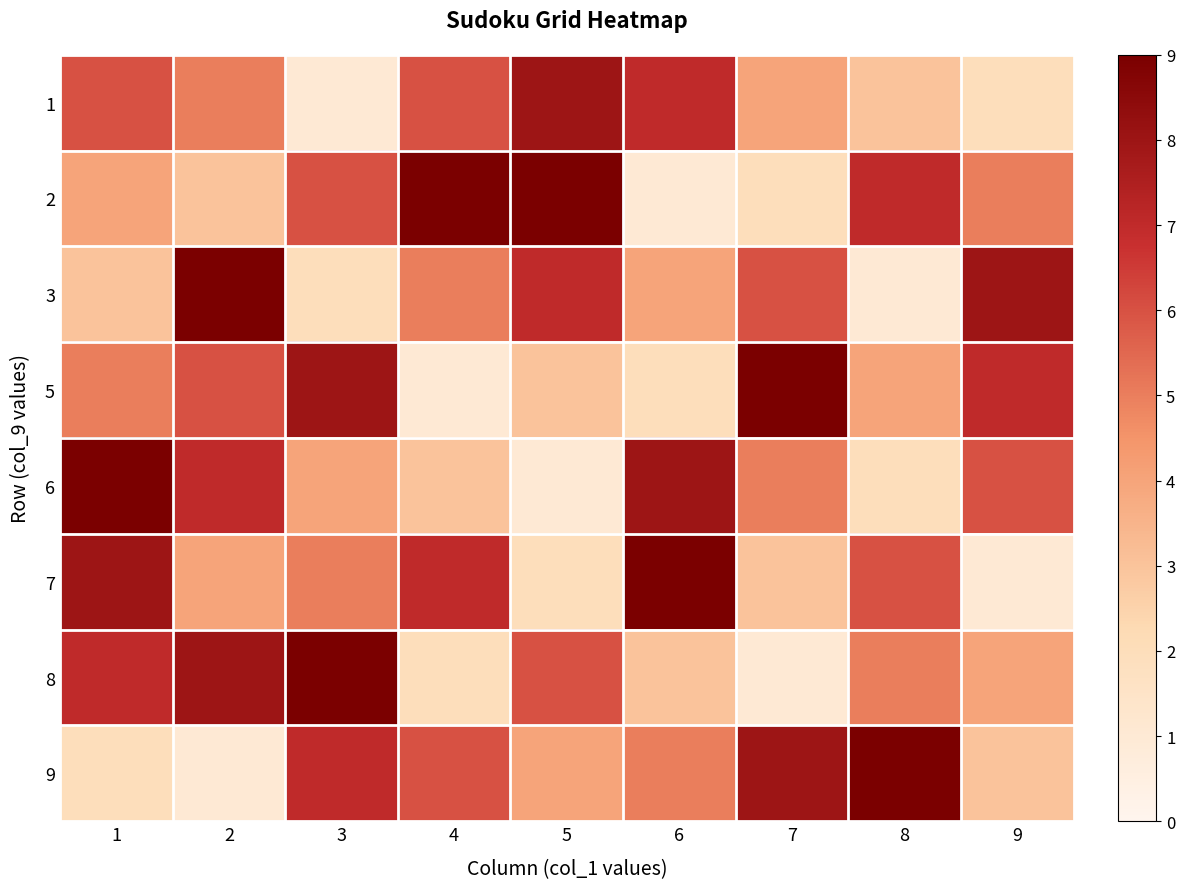

At which category does the chart reach its peak across all series?

4